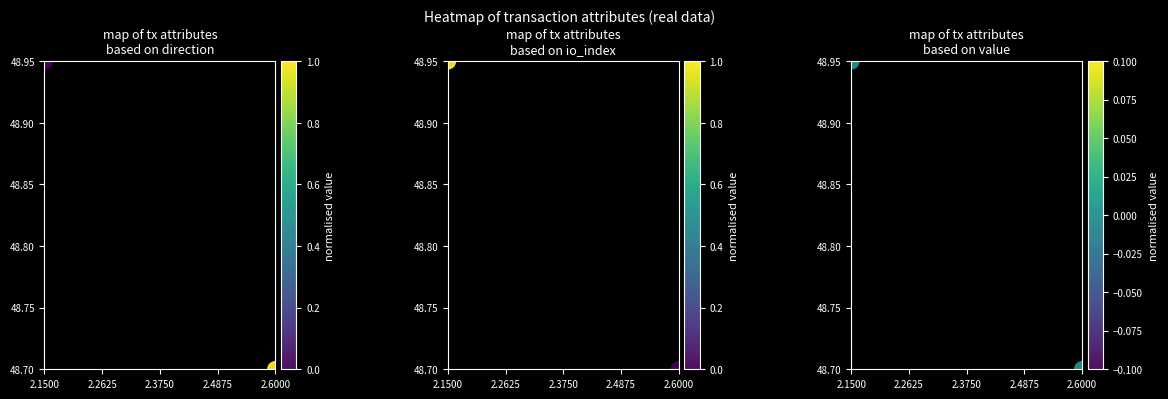

What is the maximum value shown in the chart?

49.0